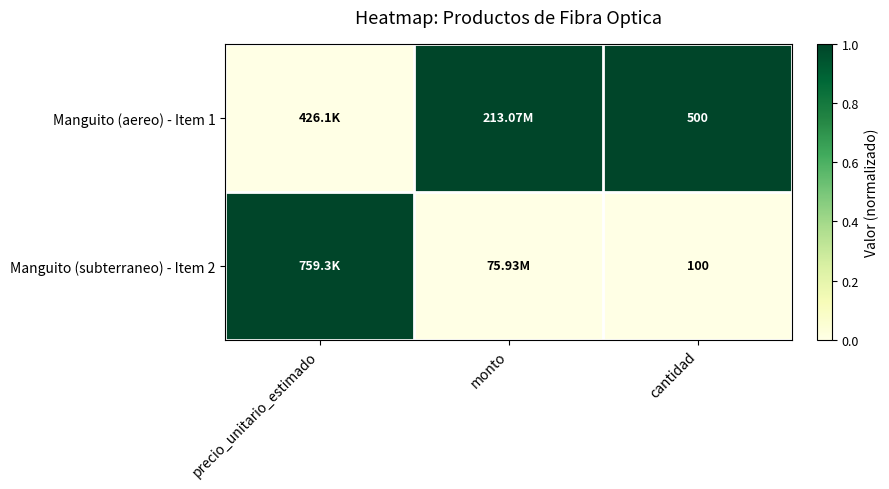

At how many categories does at least one series exceed 0?

3